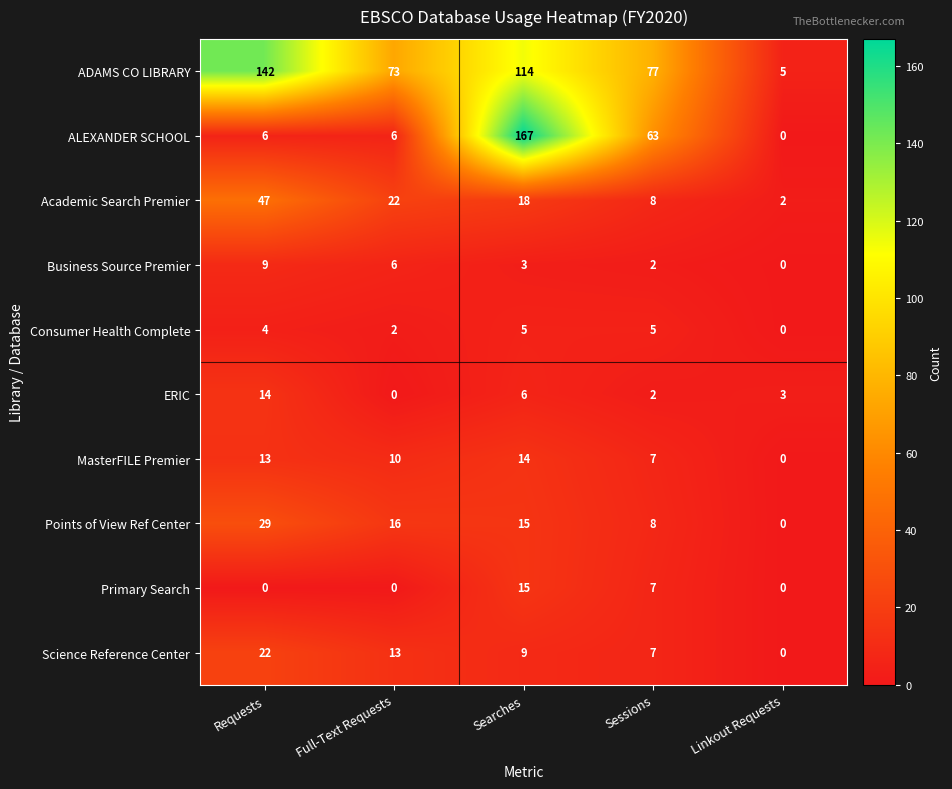

At which category is the sum across all series the highest?

Searches